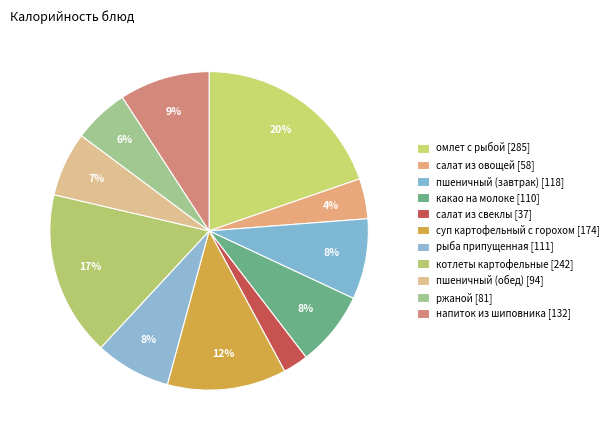

How many segments does this pie chart have?

11